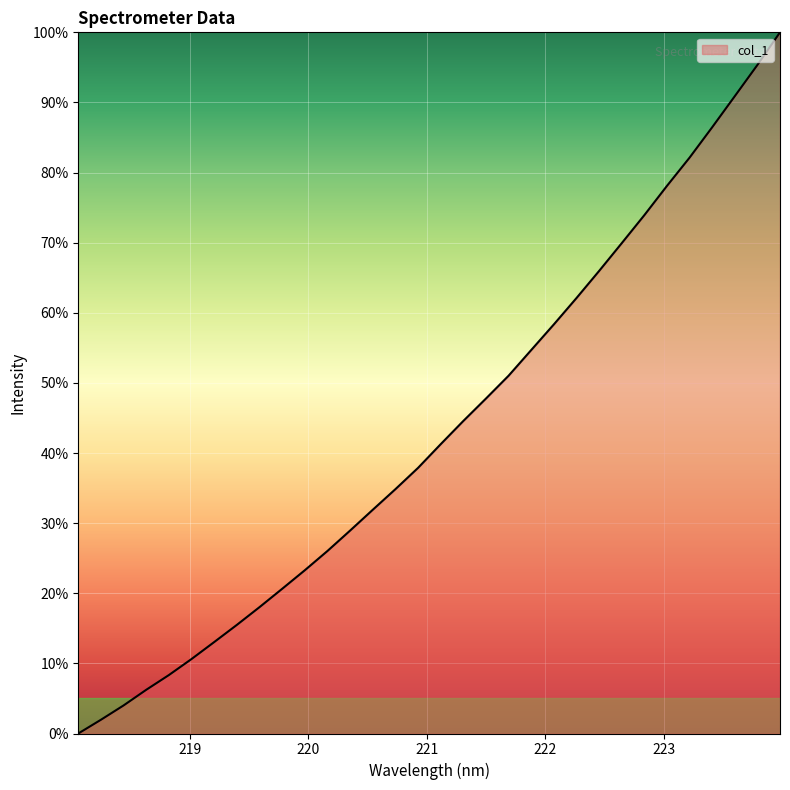

What is the difference between the maximum and minimum values?

100.0